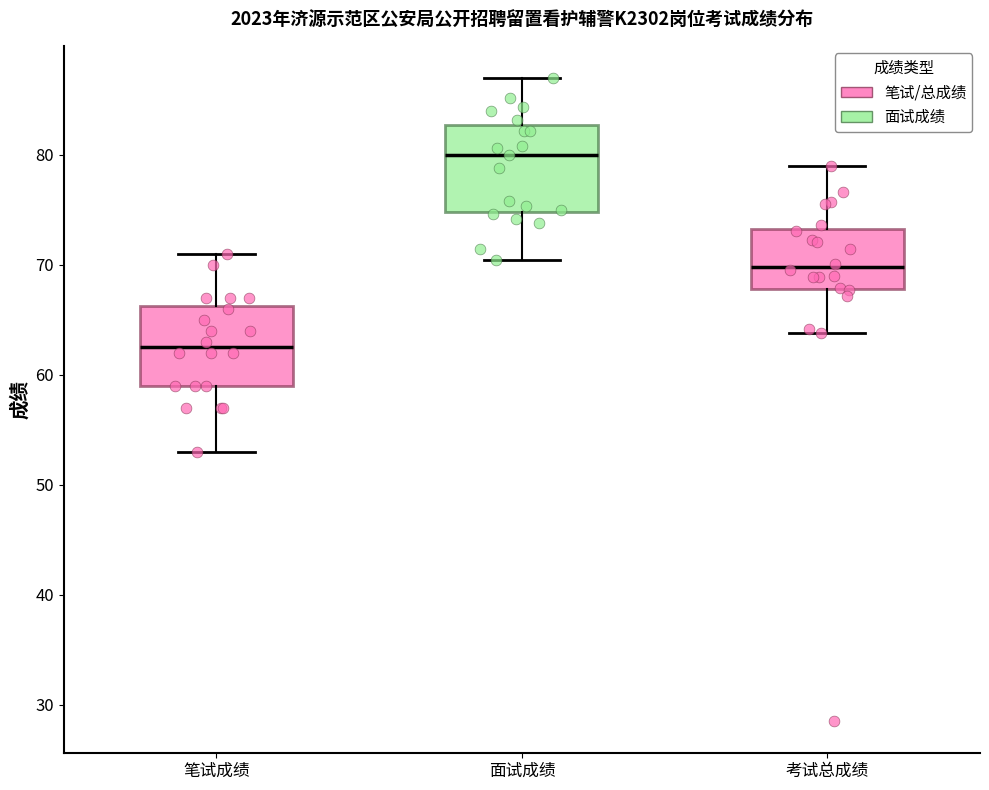

Where does the lower whisker of the box for 考试总成绩 end on the y-axis? The values are not printed on the chart, so give them approximately, as read against the axis.

64